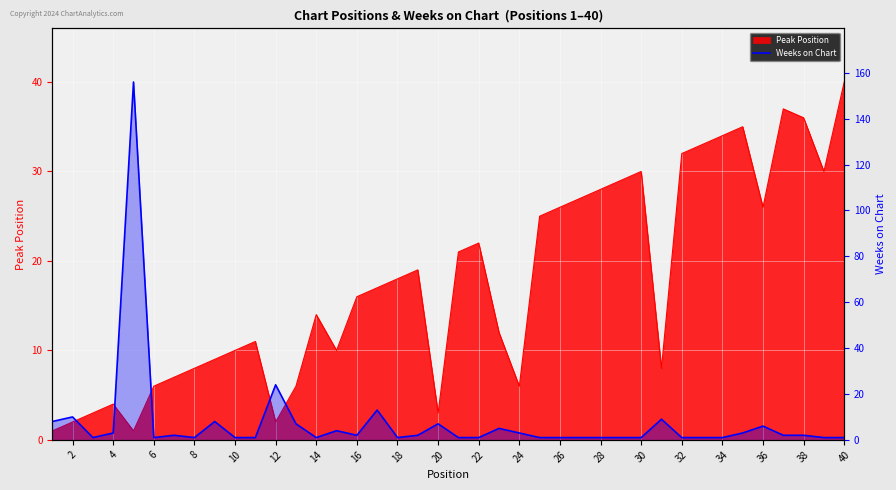

Reading left to right, extract all data points from this chart.

8	10	1	3	156	1	2	1	8	1	1	24	7	1	4	2	13	1	2	7	1	1	5	3	1	1	1	1	1	1	9	1	1	1	3	6	2	2	1	1